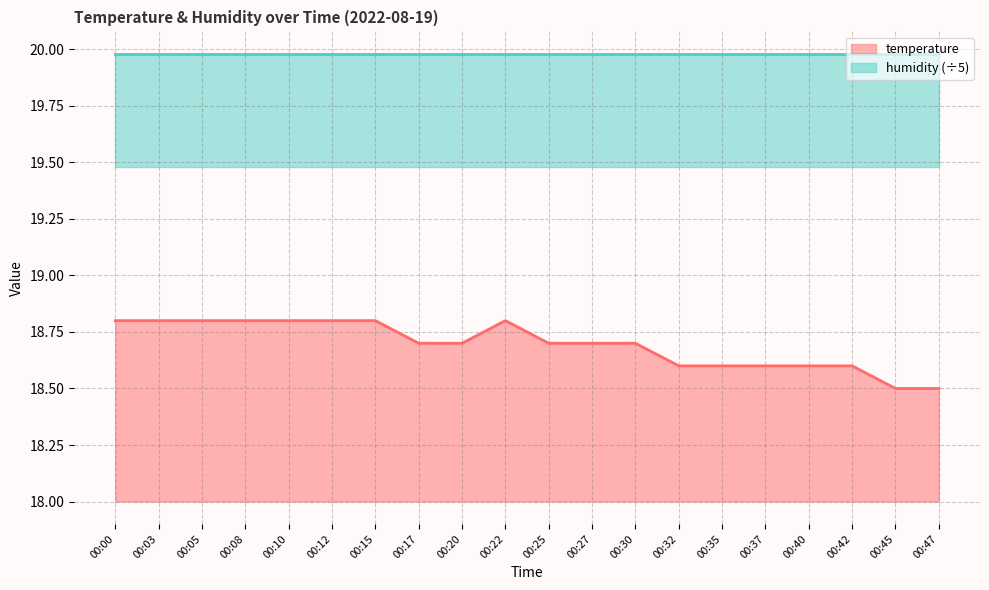

What is the maximum value for temperature?

18.8